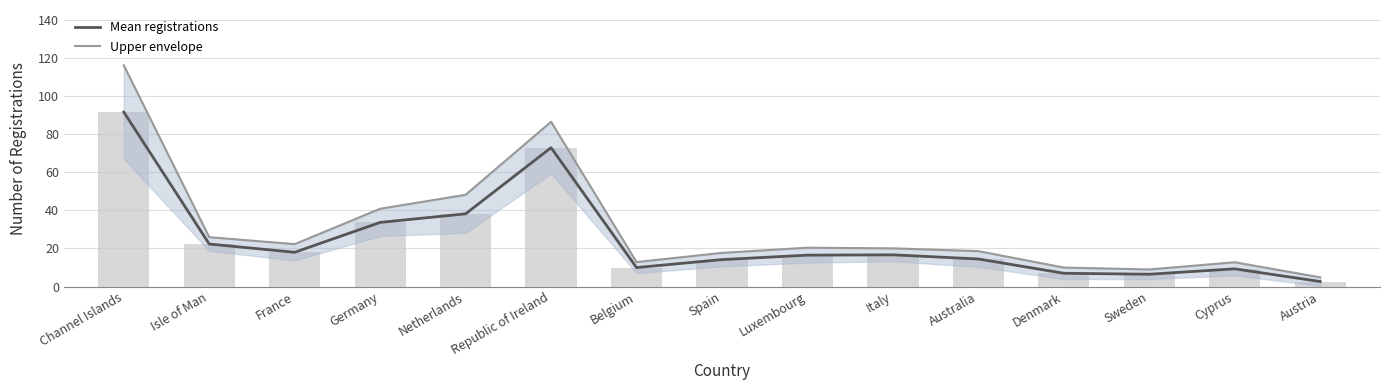

Rank the series by their maximum value, from lowest to highest.

Mean registrations, Upper envelope